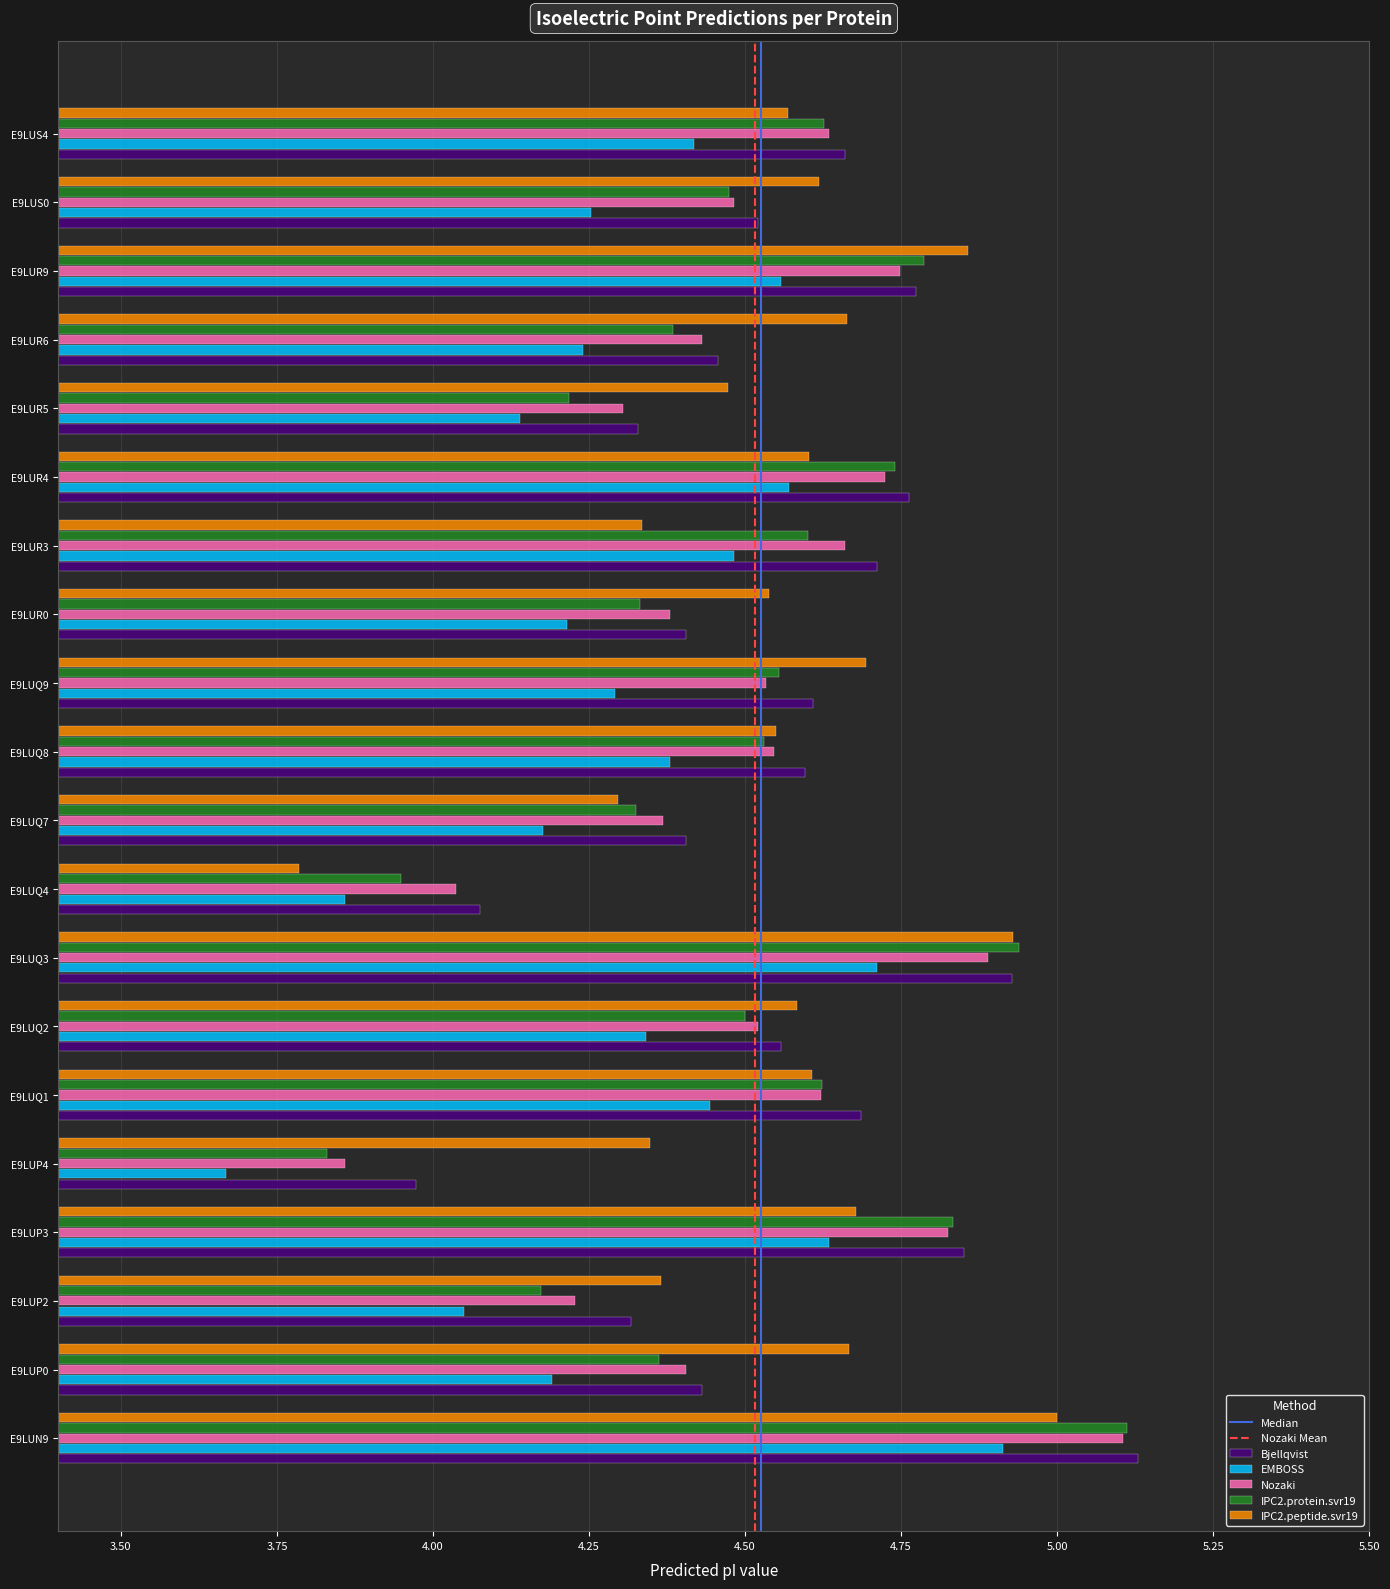

What is the total value across all series at E9LUQ4?

19.7